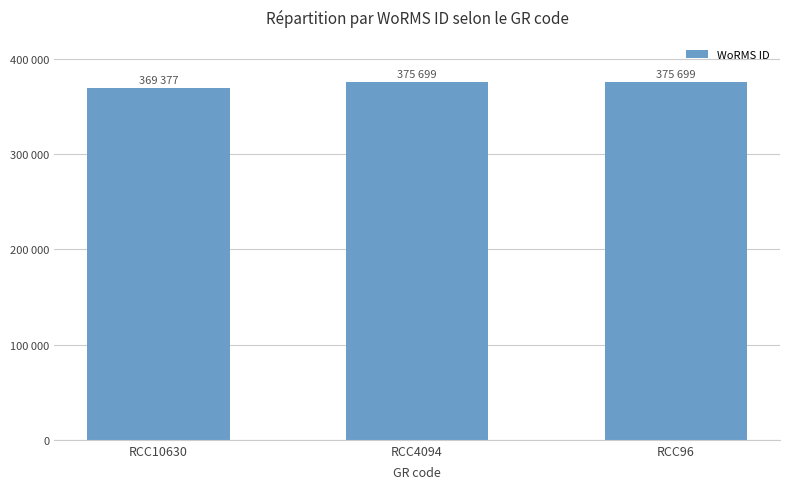

How many bars are there in total?

3